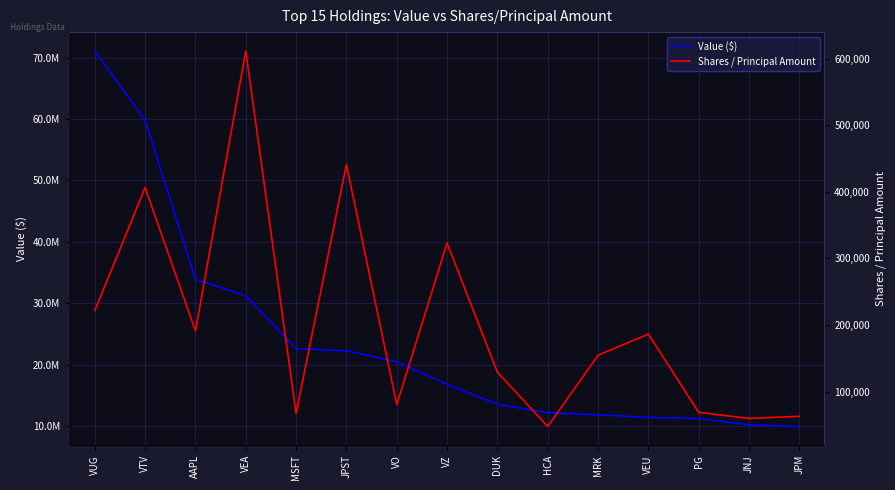

Reading right to left, transcribe all the data shown in this chart.

Value ($): JPM=9934000	JNJ=10195000	PG=11251000	VEU=11421000	MRK=11838000	HCA=12188000	DUK=13543000	VZ=16790000	VO=20482000	JPST=22271000	MSFT=22591000	VEA=31245000	AAPL=33916000	VTV=59793000	VUG=71106000
Shares / Principal Amount: JPM=62737	JNJ=59598	PG=68777	VEU=186378	MRK=154466	HCA=47440	DUK=129102	VZ=323139	VO=80396	JPST=441181	MSFT=67171	VEA=611931	AAPL=190999	VTV=406448	VUG=221584